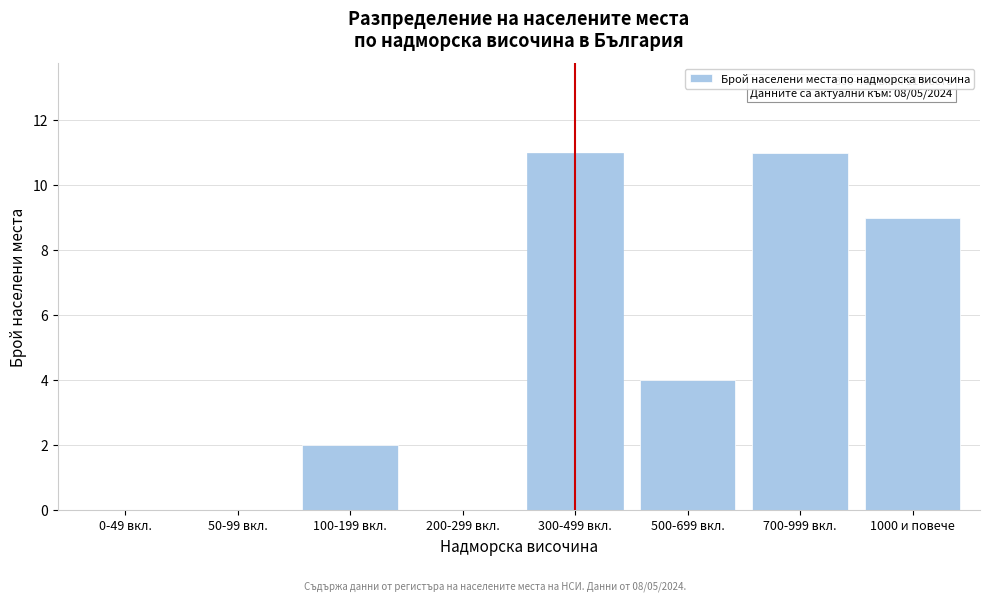

Reading left to right, extract all data points from this chart.

0-49 вкл.=0	50-99 вкл.=0	100-199 вкл.=2	200-299 вкл.=0	300-499 вкл.=11	500-699 вкл.=4	700-999 вкл.=11	1000 и повече=9